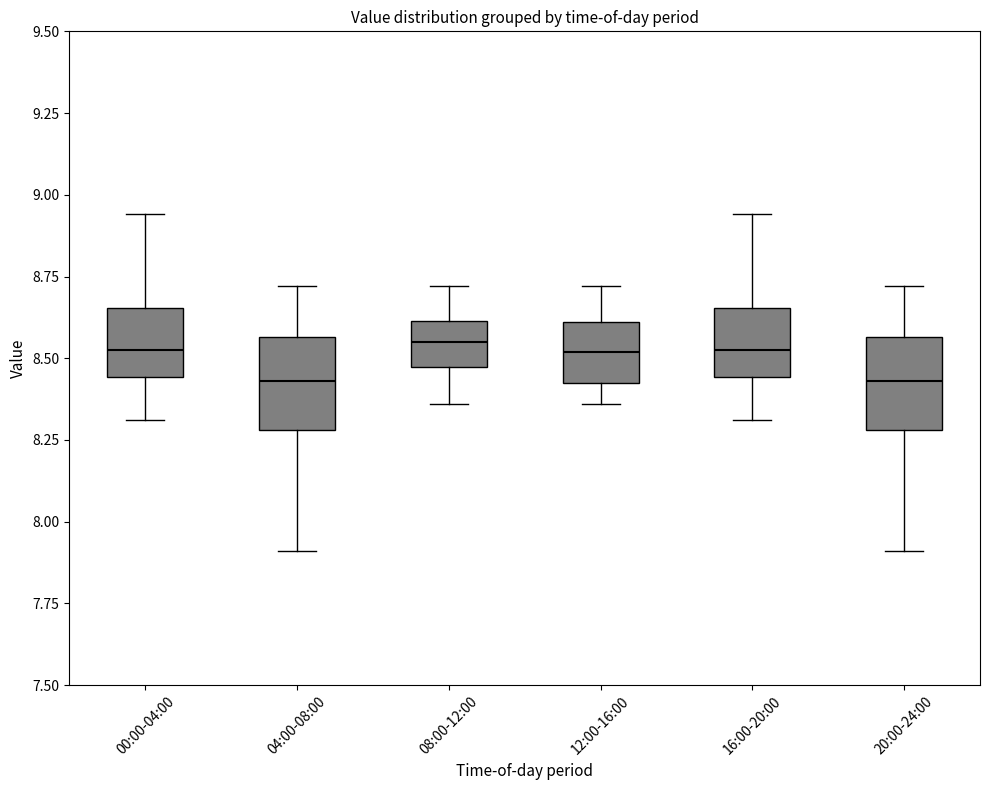

Where does the upper whisker of the box for 04:00-08:00 end on the y-axis? The values are not printed on the chart, so give them approximately, as read against the axis.

8.70